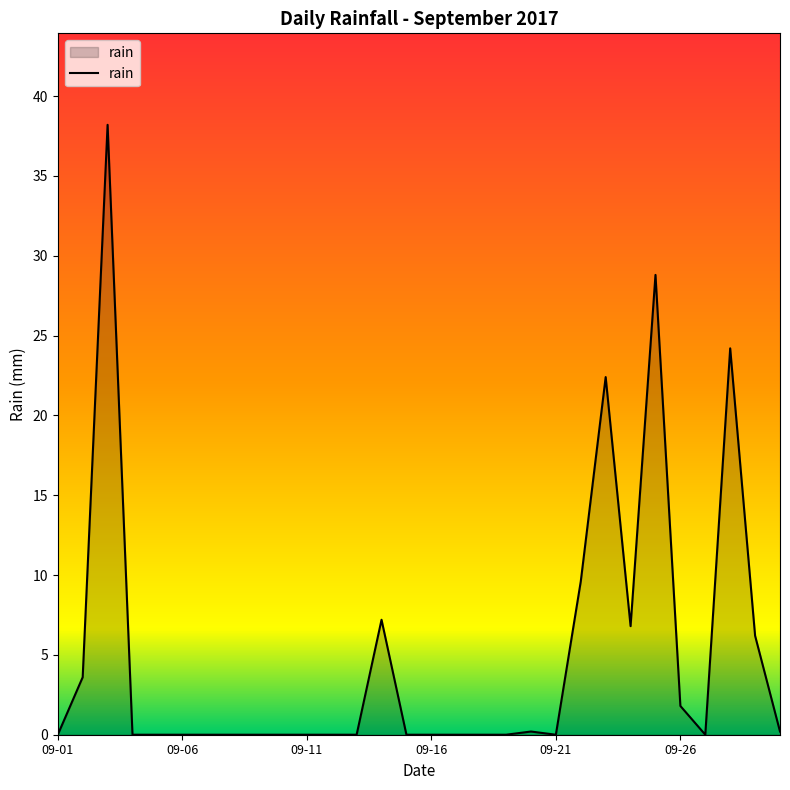

What is the difference between the maximum and minimum values?

38.2